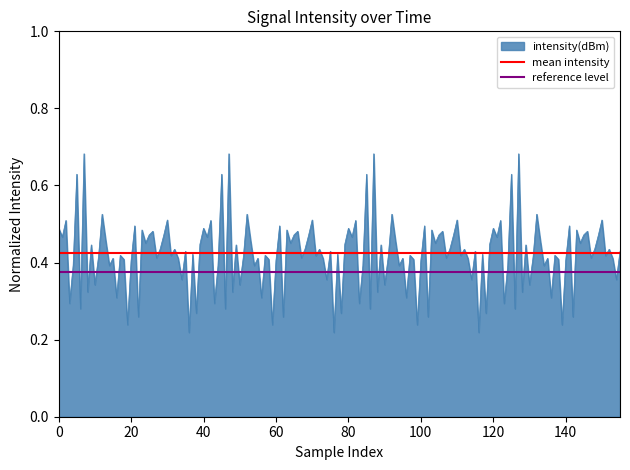

How many lines are shown in the chart?

2